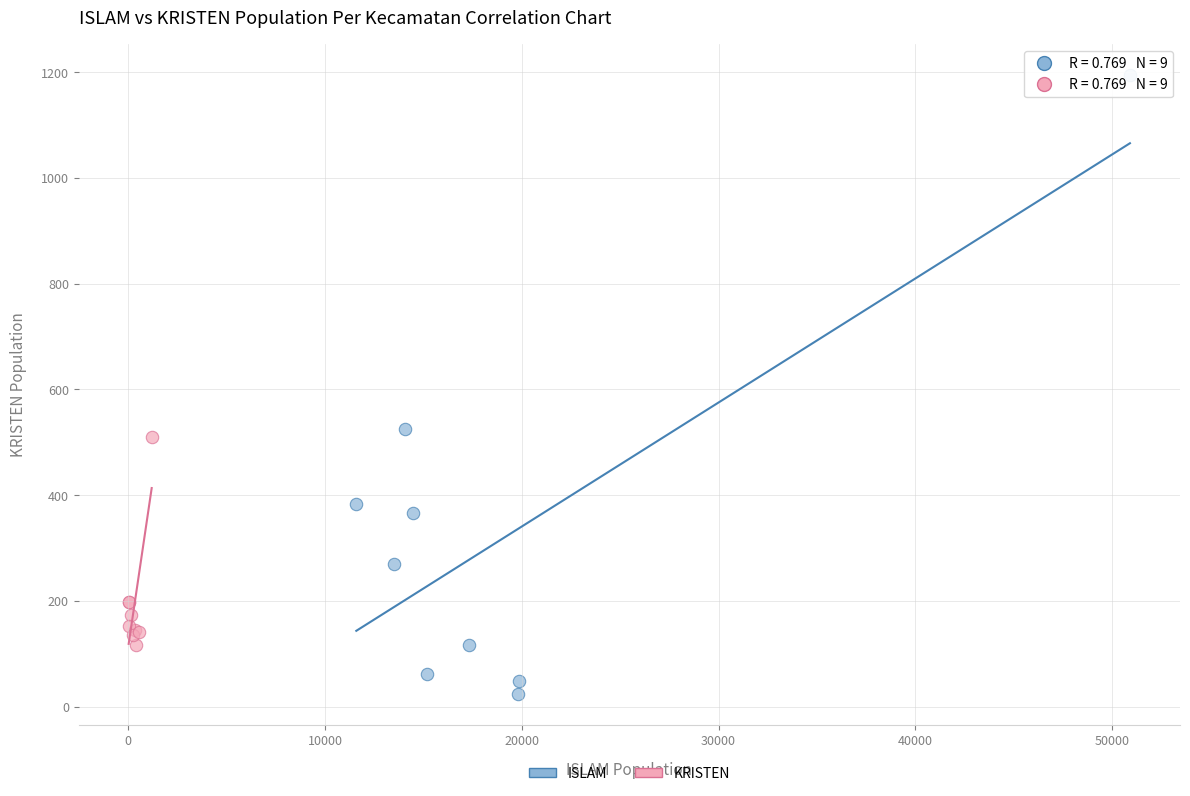

Which series contains the lowest Y value?

ISLAM